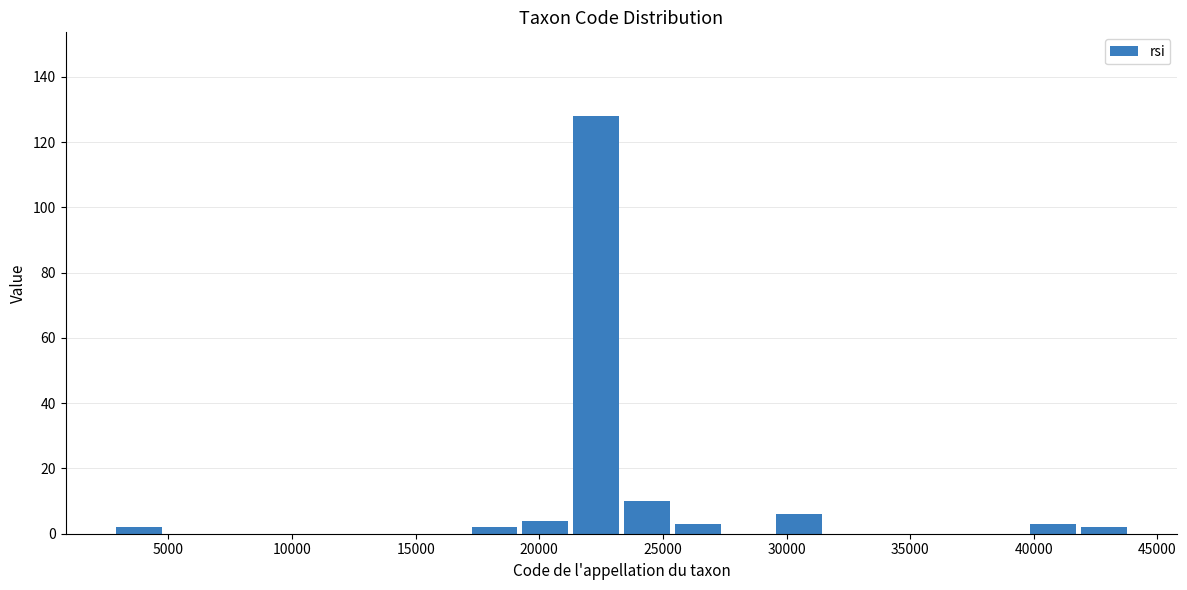

What is the height of the bar covering 42000 to 44000 on the x-axis? Neither the bar edges nor the heights are printed on the chart, so give them approximately, as read against the axes.

2